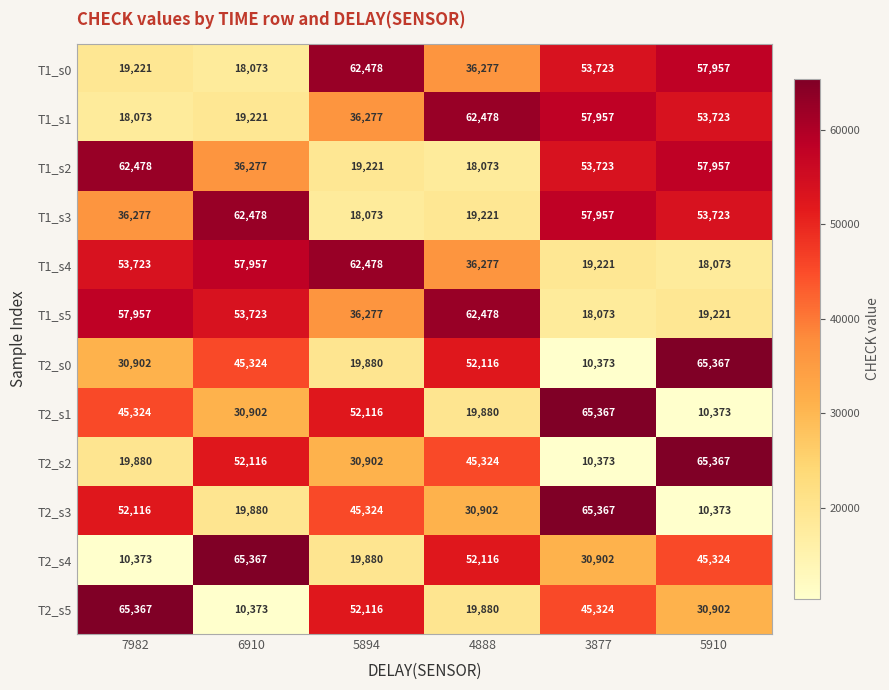

What is the total value across all series at 6910?

471691